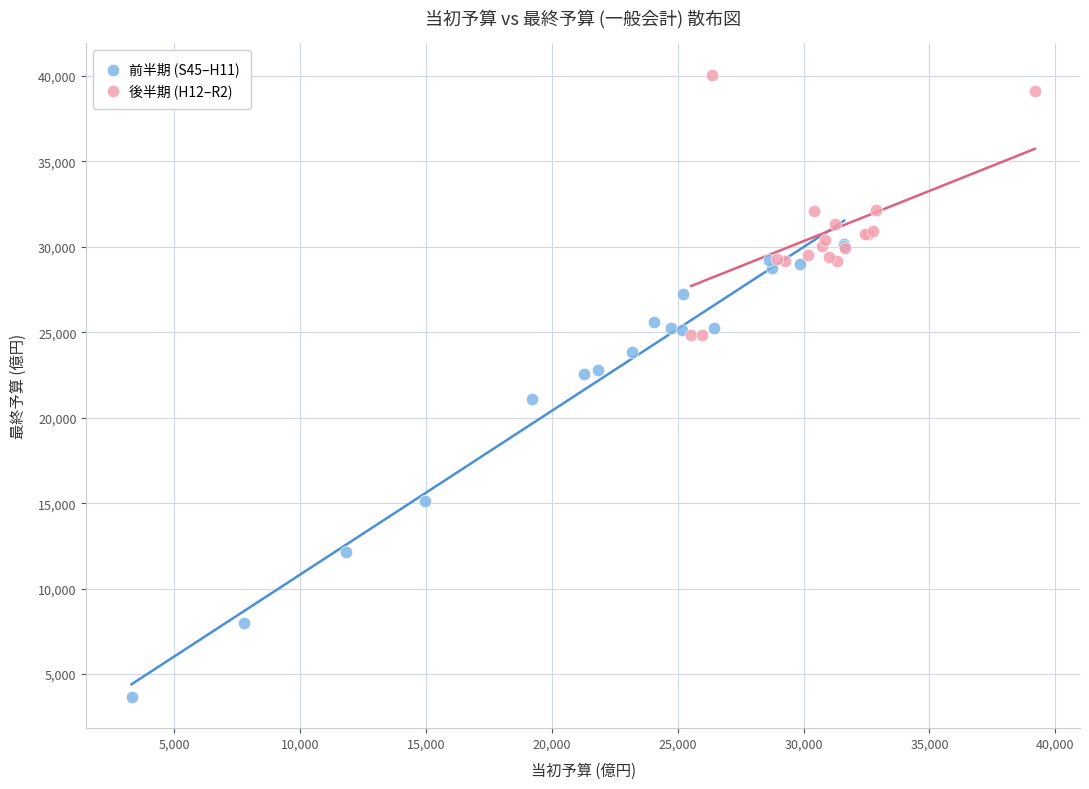

Which series contains the highest Y value?

後半期 (H12–R2)